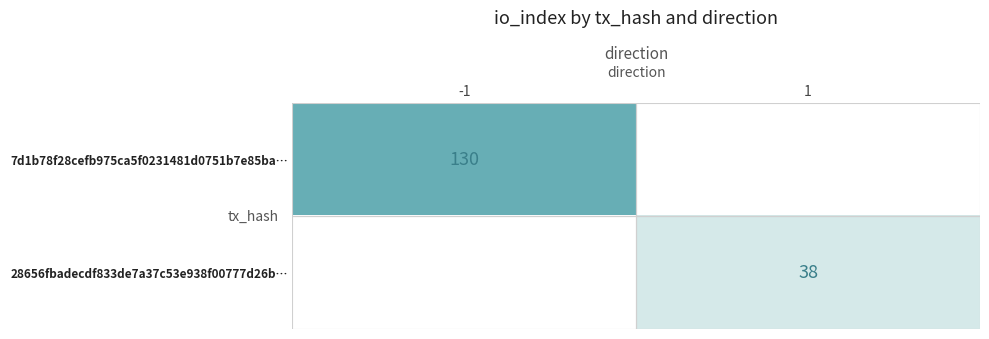

What is the total value across all series at -1?

130